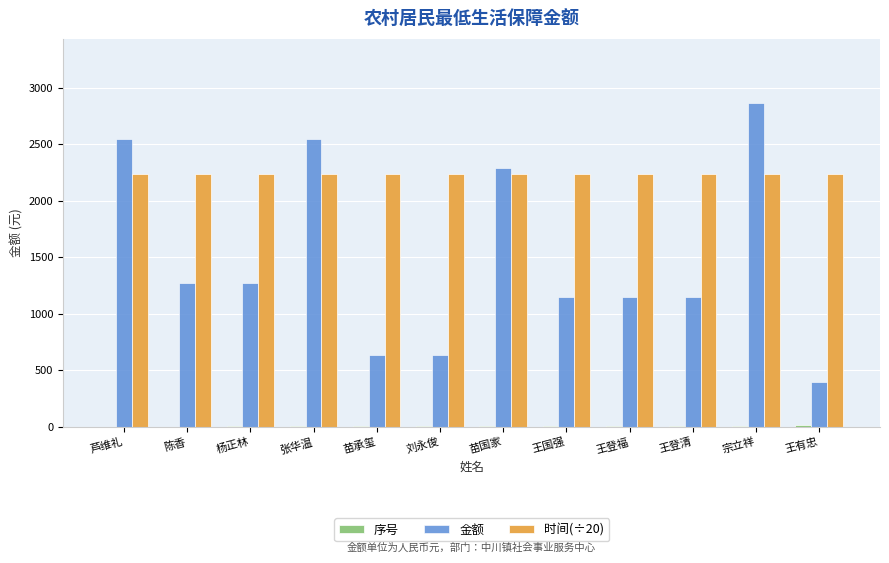

At which category is the sum across all series the highest?

宗立祥